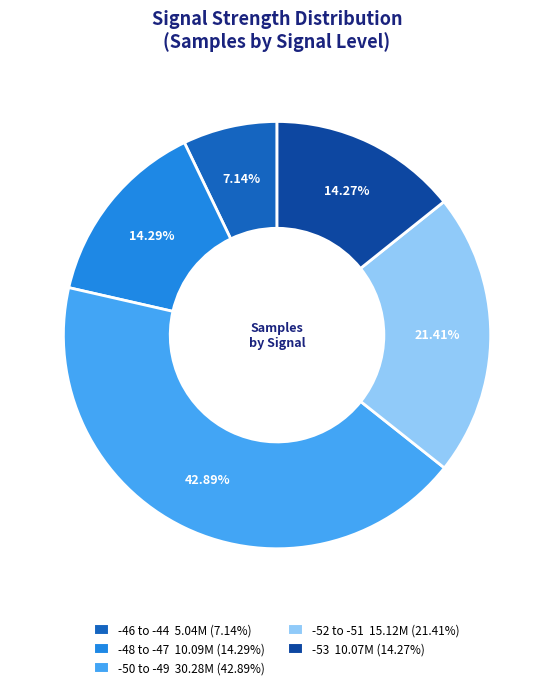

Approximately how many times larger is the value at -53 10.07M (14.27%) compared to -46 to -44 5.04M (7.14%)?

2.0